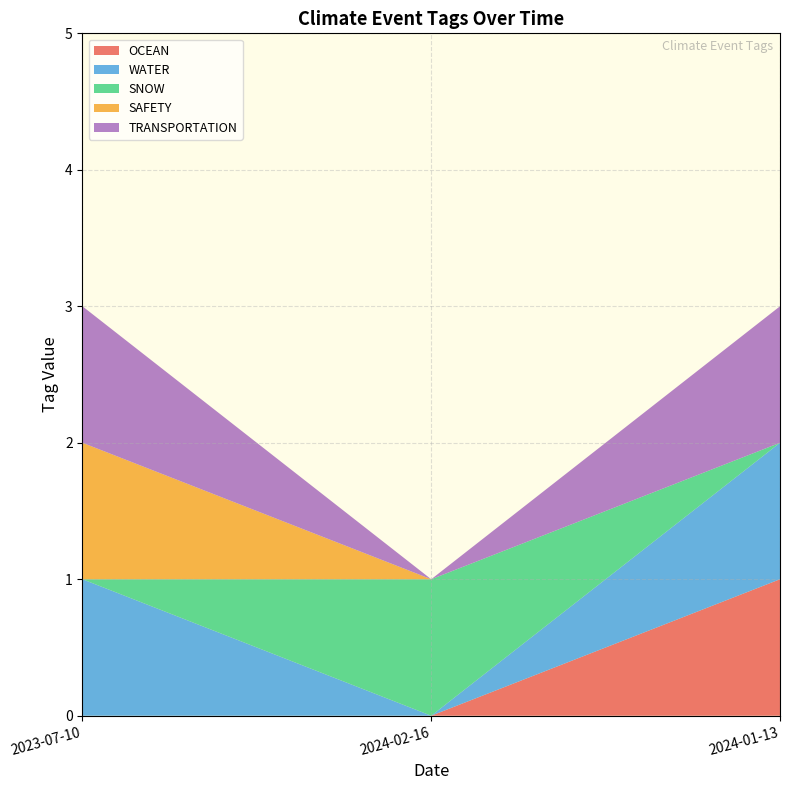

Reading left to right, transcribe all the data shown in this chart.

OCEAN: 2023-07-10=0	2024-02-16=0	2024-01-13=1
WATER: 2023-07-10=1	2024-02-16=0	2024-01-13=1
SNOW: 2023-07-10=0	2024-02-16=1	2024-01-13=0
SAFETY: 2023-07-10=1	2024-02-16=0	2024-01-13=0
TRANSPORTATION: 2023-07-10=1	2024-02-16=0	2024-01-13=1